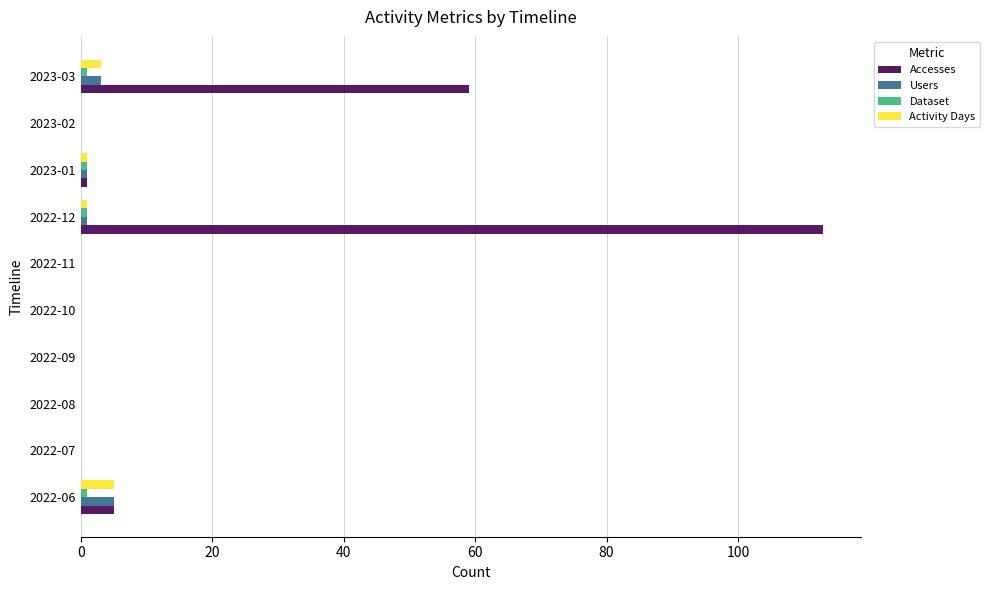

At which category is the sum across all series the highest?

2022-12